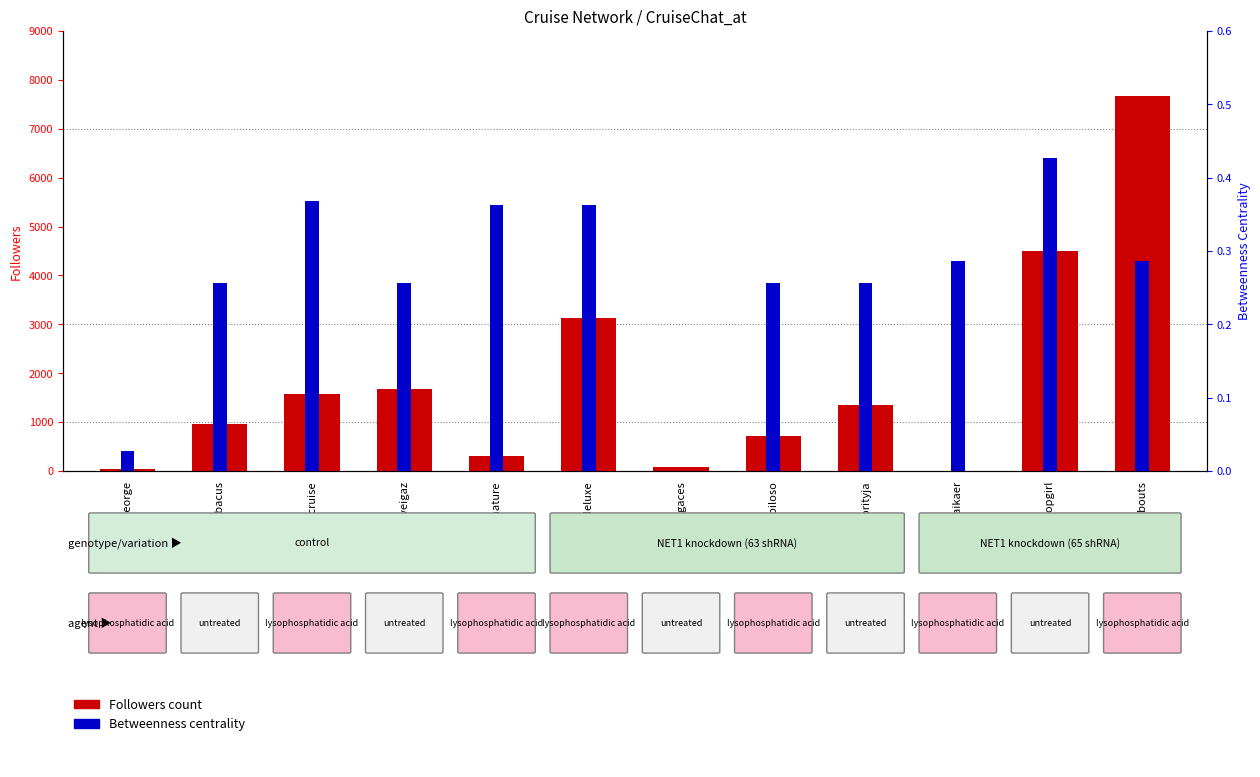

Does the chart contain stacked bars?

No